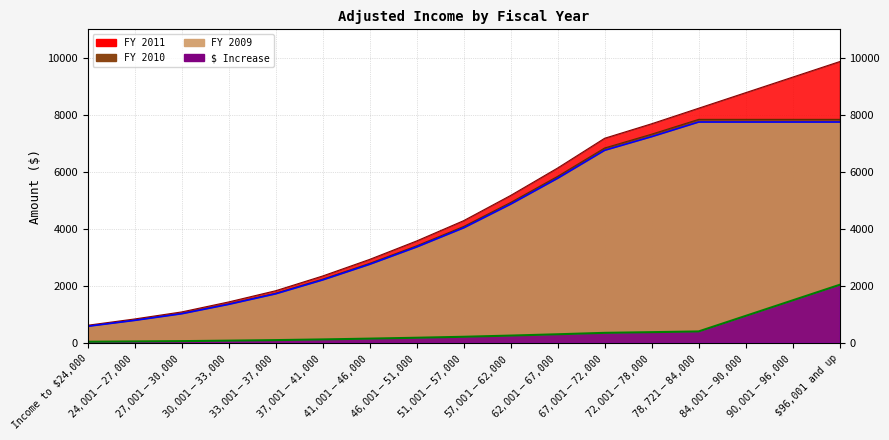

True or false: FY 2010 and FY 2009 cross at least once.

False